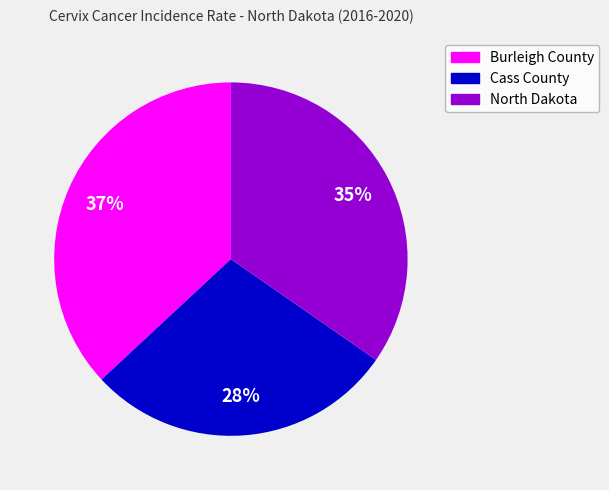

To the nearest percent, what portion does North Dakota represent?

35%